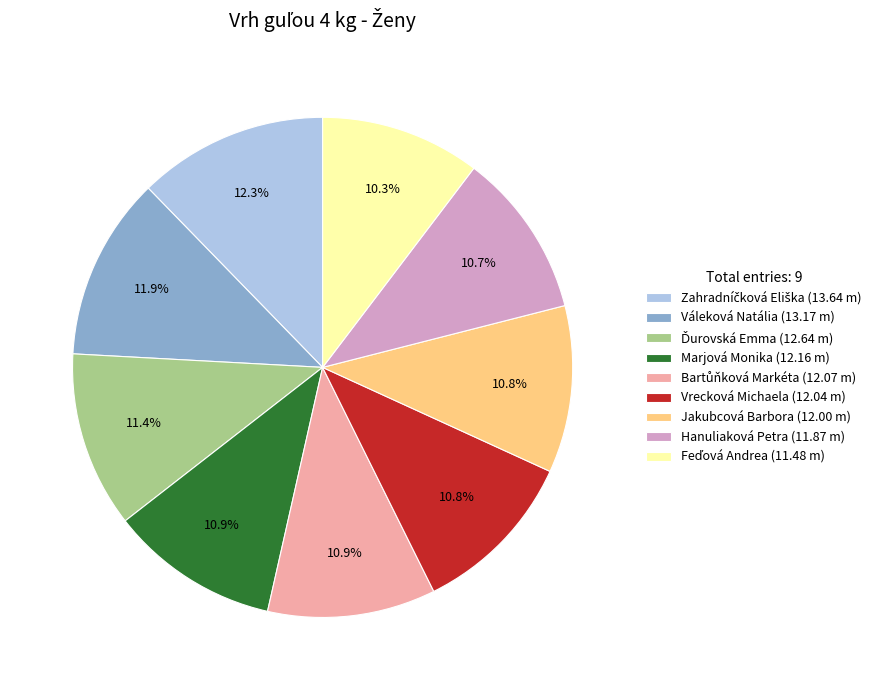

Is there a majority slice in this chart?

No